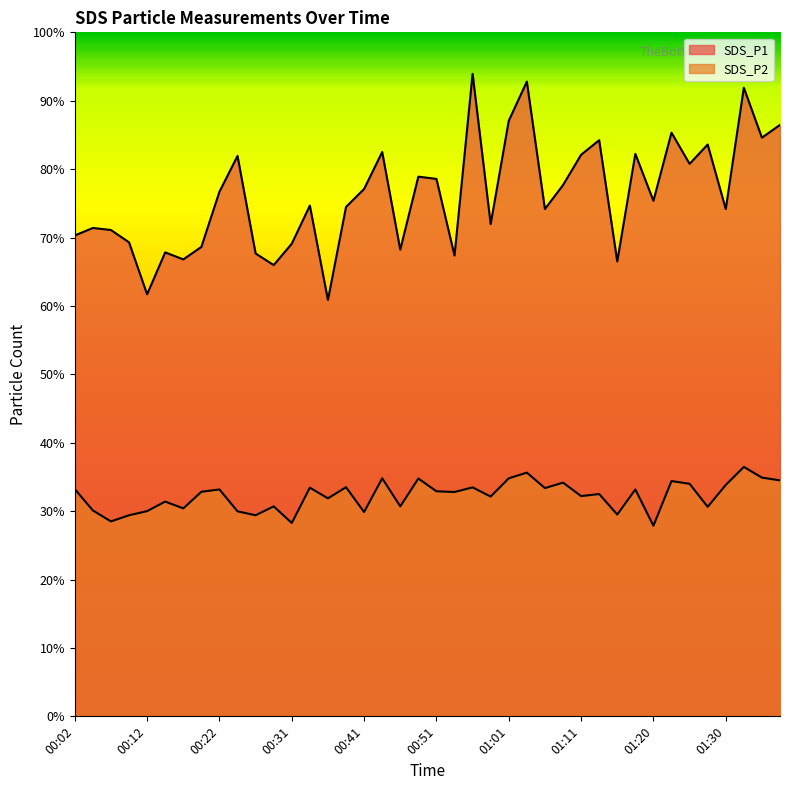

The SDS_P1 series shows 92.8 at 01:03. True or false?

True